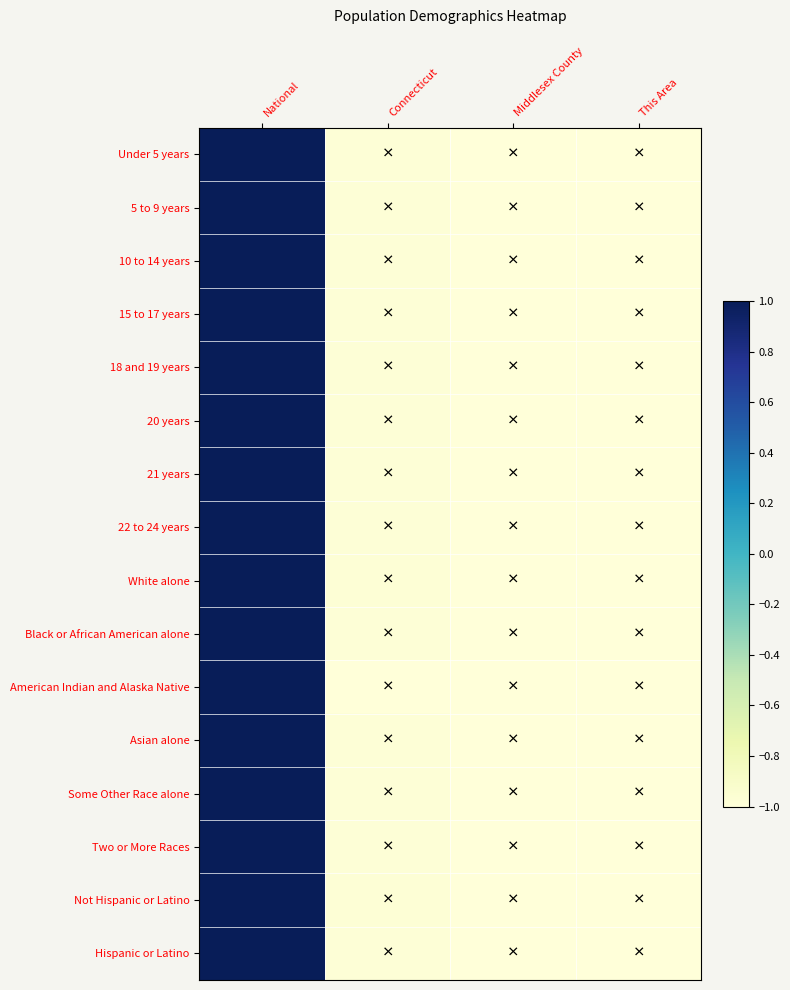

At how many categories does at least one series exceed 0?

1